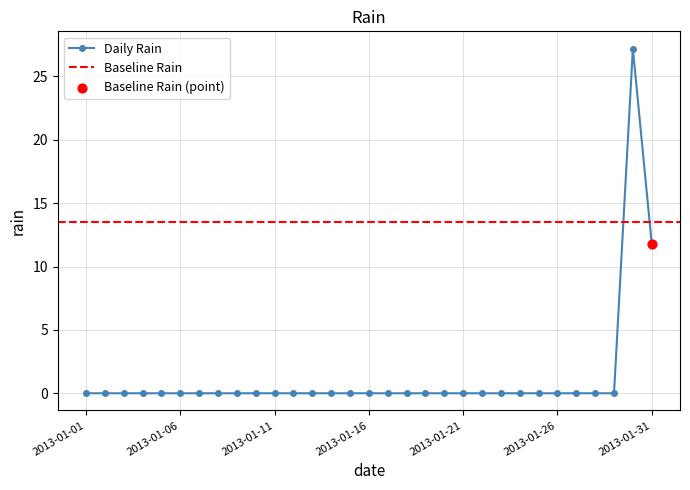

Which has a higher value, 2013-01-26 or 2013-01-16?

2013-01-26